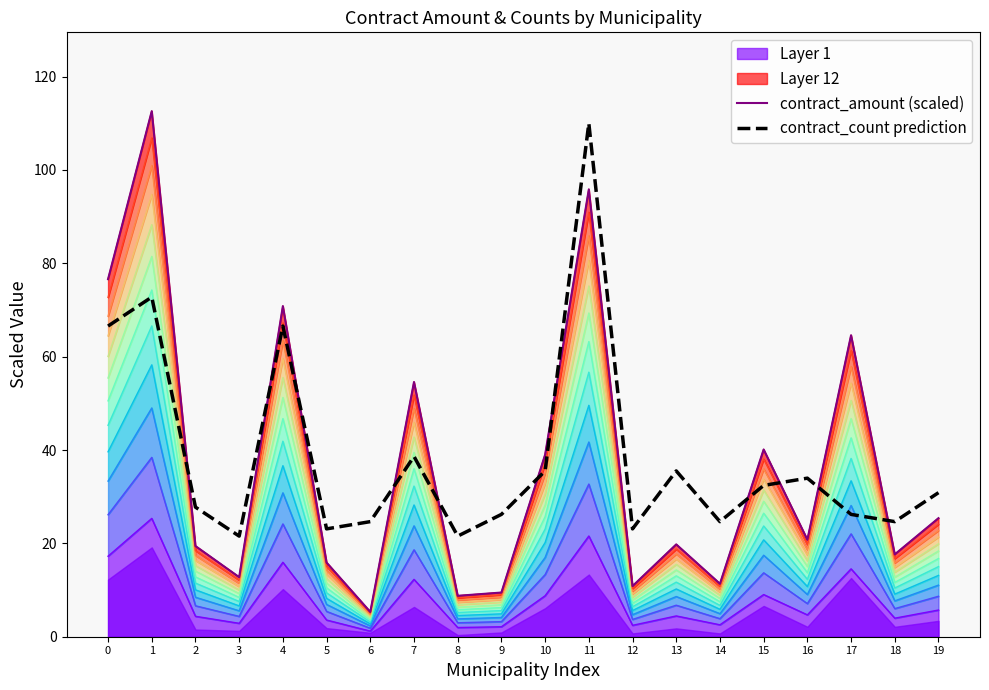

Is it true that contract_amount (scaled) equals 40.1 at 15?

True